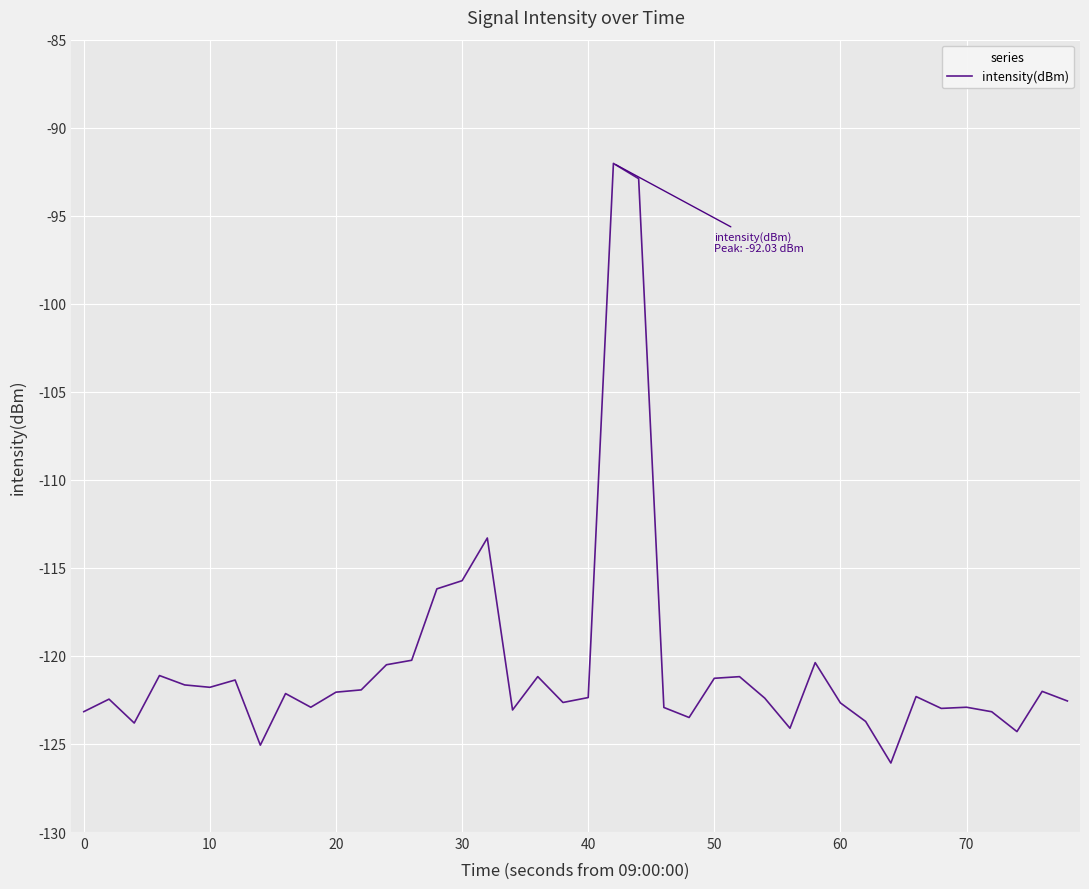

What is the difference between the maximum and minimum values?

34.1